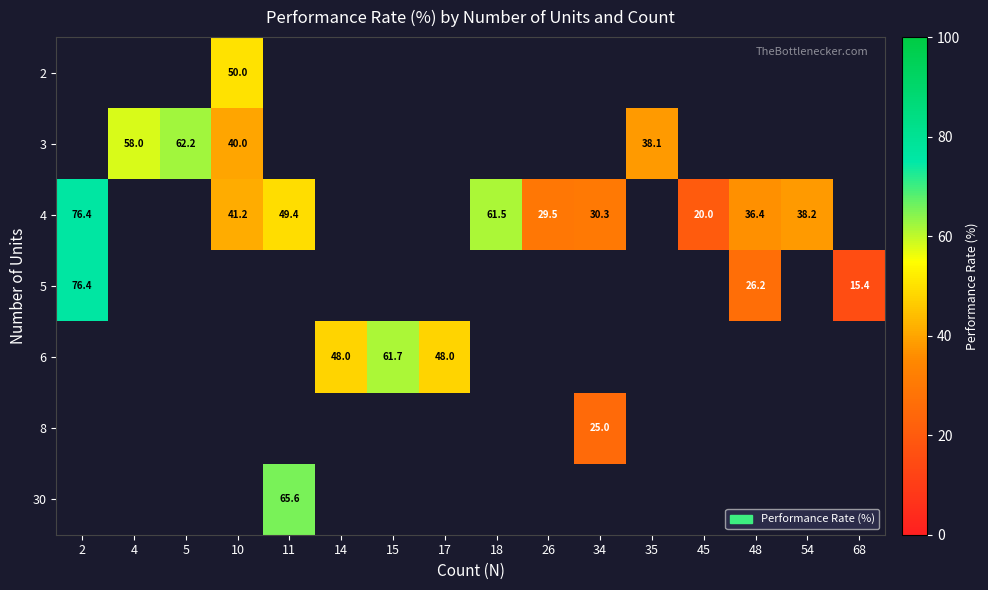

Is it true that 3 equals 58.0 at 4?

True